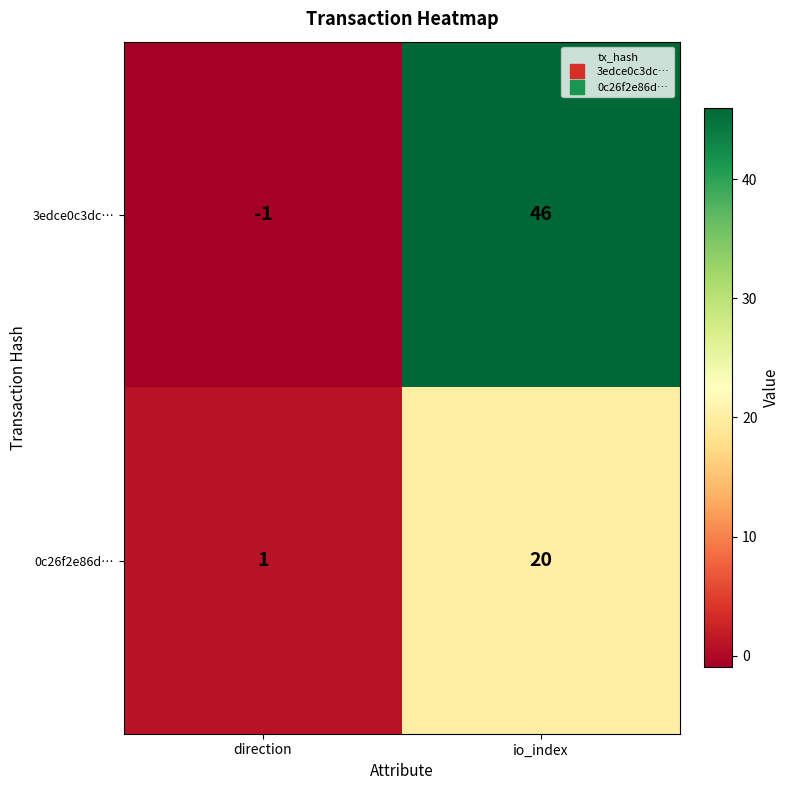

At which label does 3edce0c3dc… reach its peak?

io_index